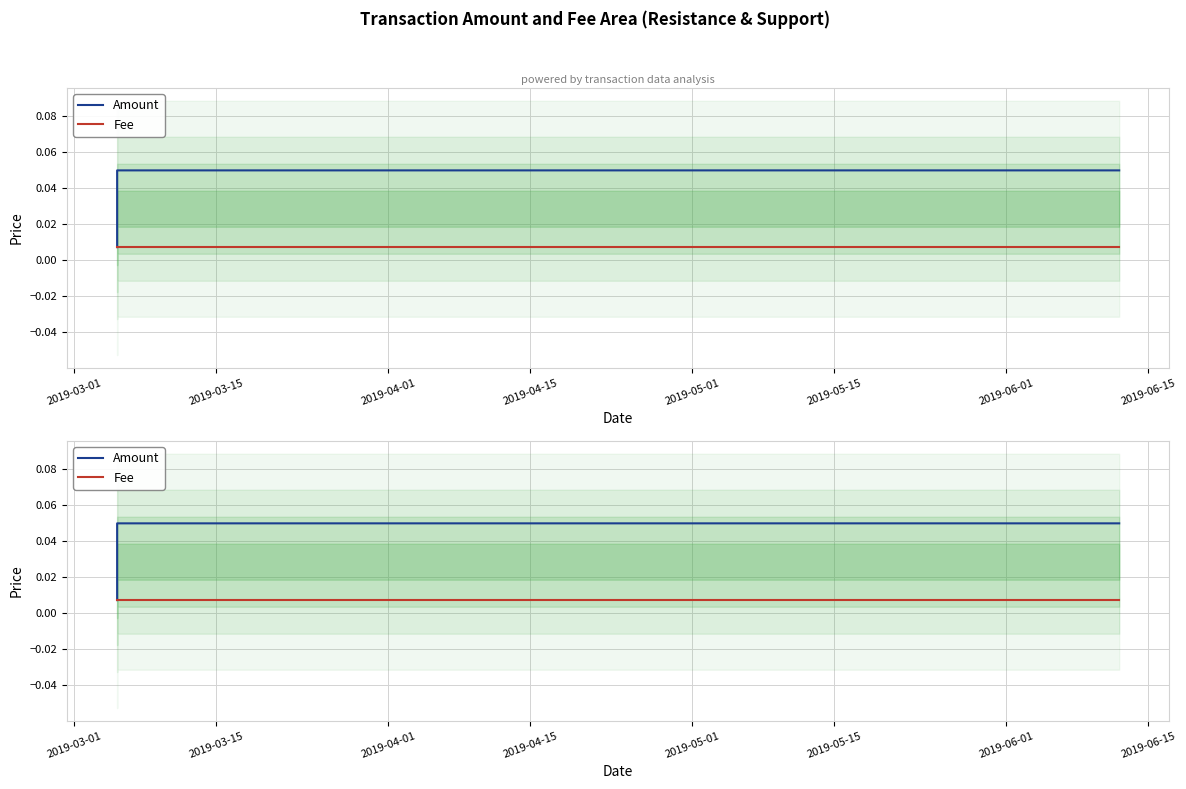

The value of Amount at 2019-03-01 is 0.0. True or false?

False